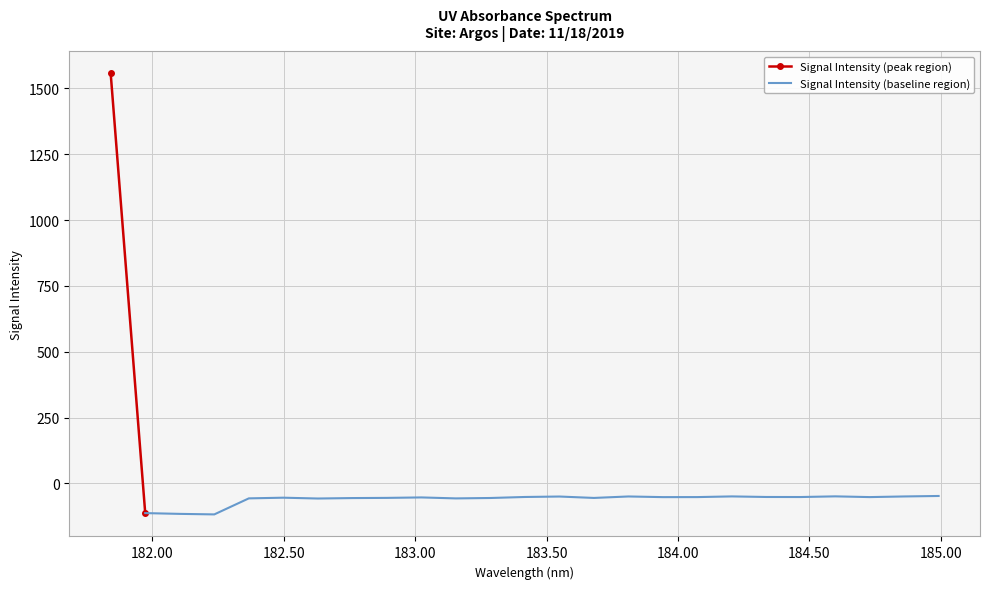

What is the highest value of the Signal Intensity (baseline region) series?

-47.5